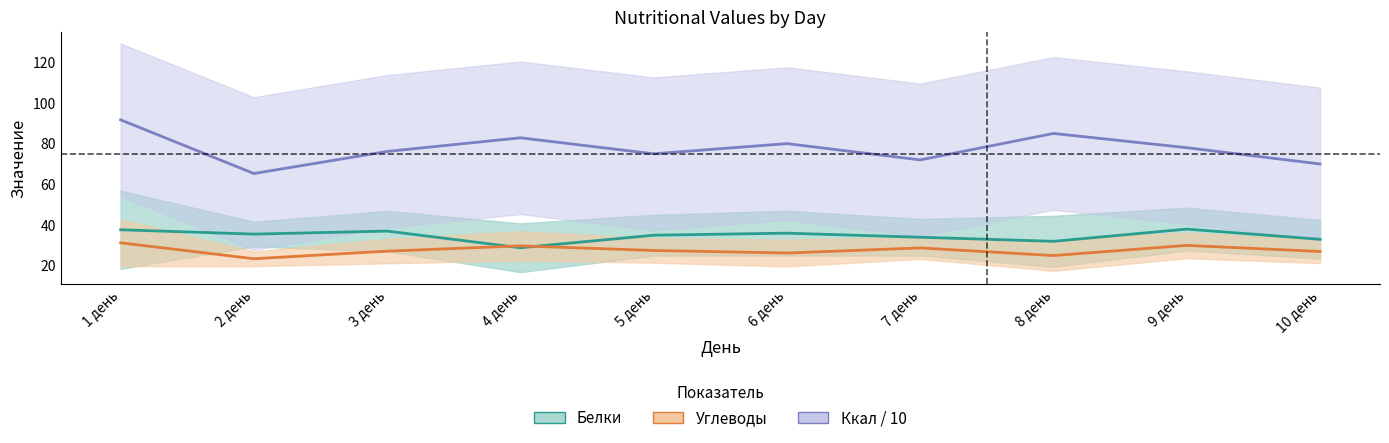

How many data points does each series have?

10